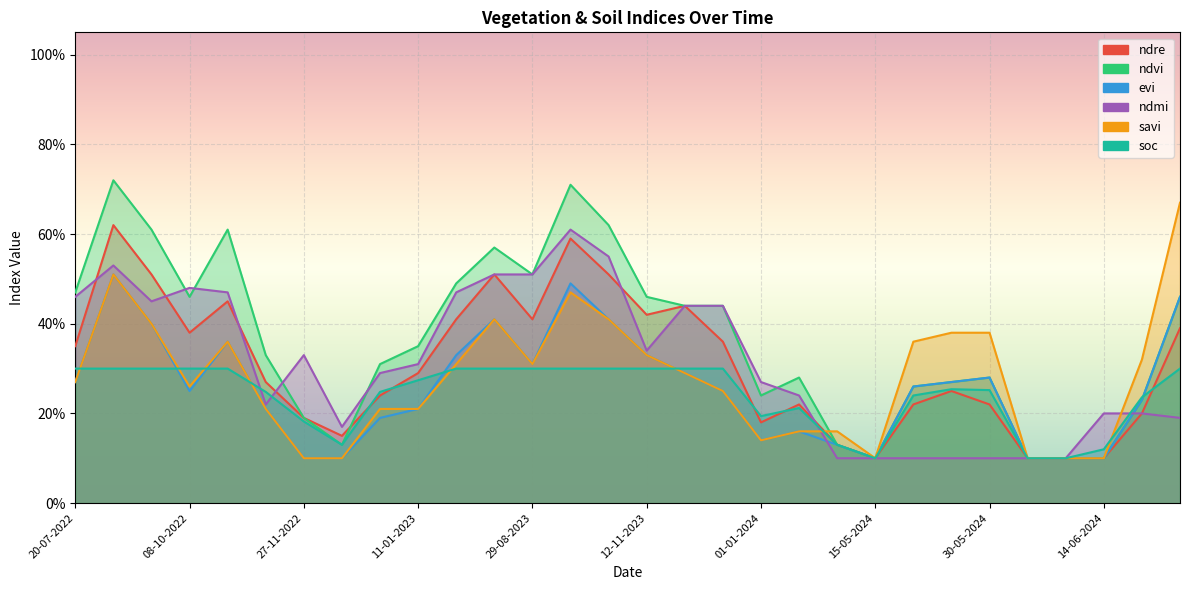

Where do savi and ndmi first cross each other?

11-01-2024 and 10-05-2024